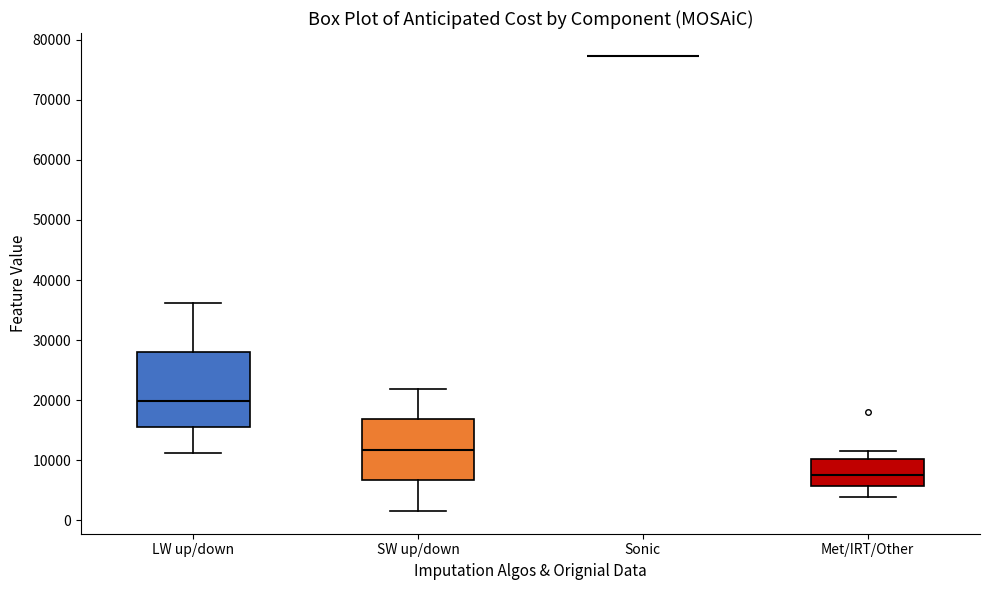

Reading left to right, transcribe this box plot: for each box, give where its median line is, the range the box spans, and where its two whiskers end, as read against the y-axis. The values are not printed on the chart, so give them approximately, as read against the axis.

LW up/down: median 20000, box 15000 to 28000, whiskers 11000 to 36000
SW up/down: median 12000, box 7000 to 17000, whiskers 2000 to 22000
Sonic: box collapsed to a line at 77000, whiskers 77000 to 77000
Met/IRT/Other: median 8000, box 6000 to 10000, whiskers 4000 to 11000